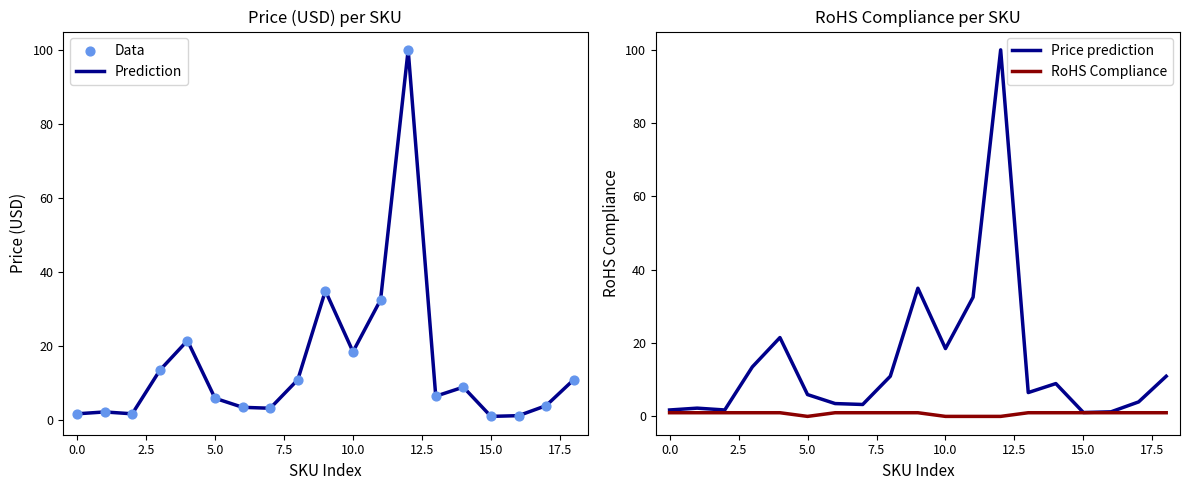

Which series contains the highest Y value?

Prediction